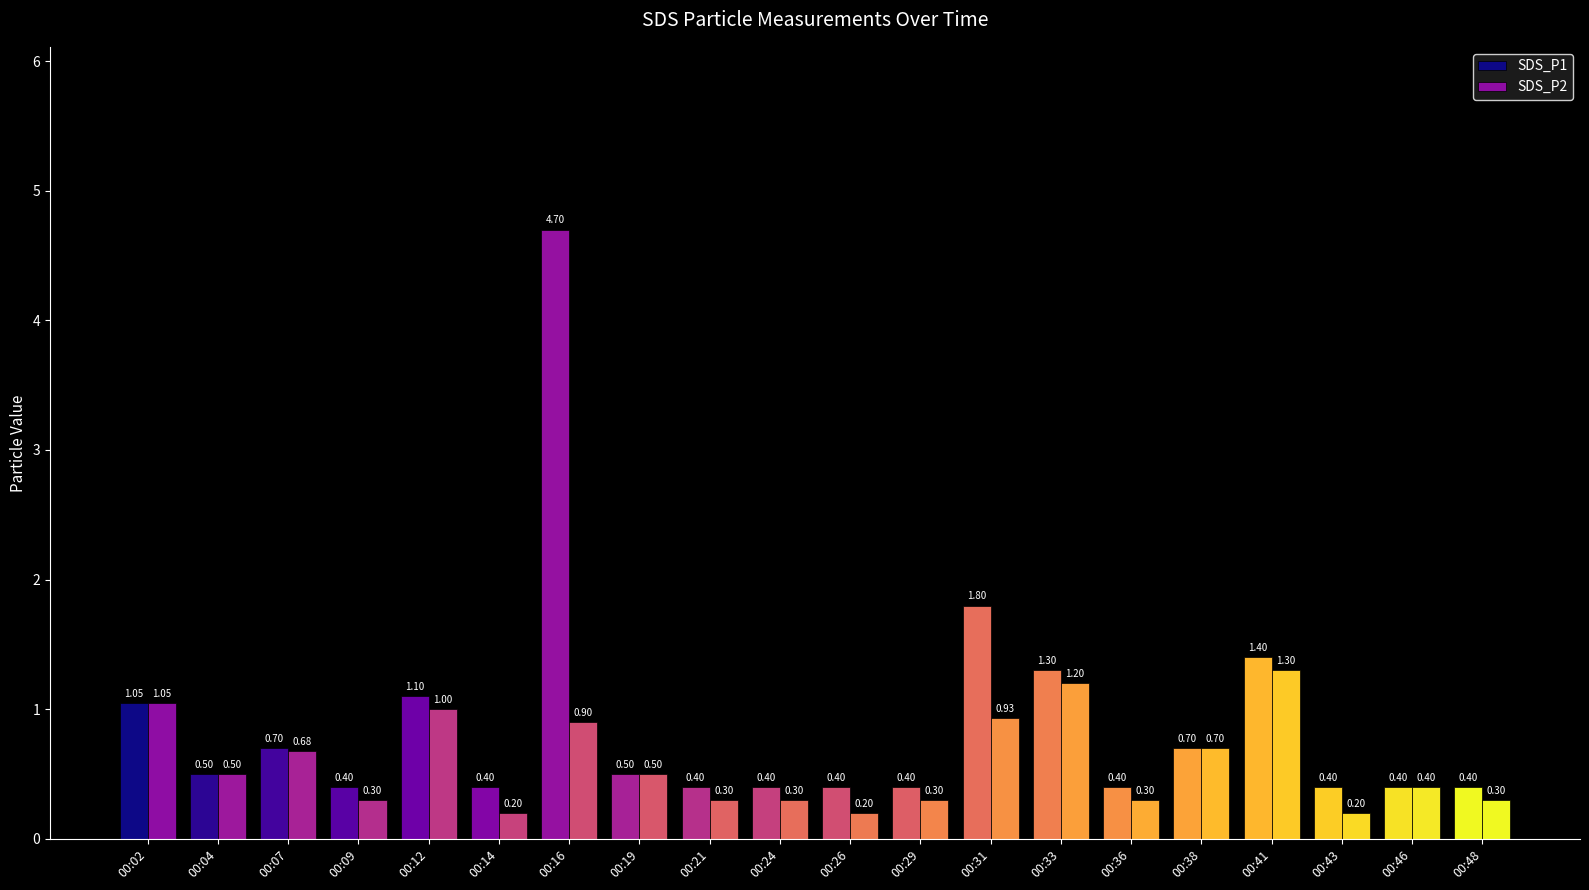

Rank the series by their maximum value, from highest to lowest.

SDS_P1, SDS_P2